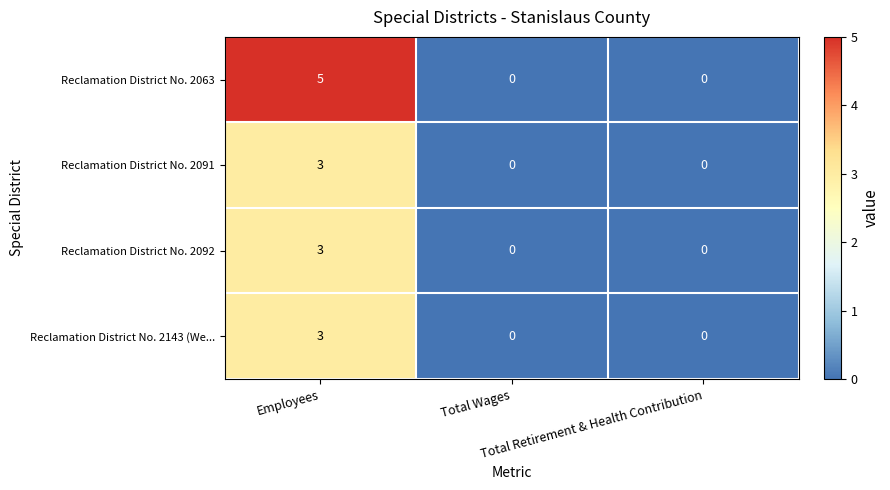

Which series has the widest spread of values?

Reclamation District No. 2063